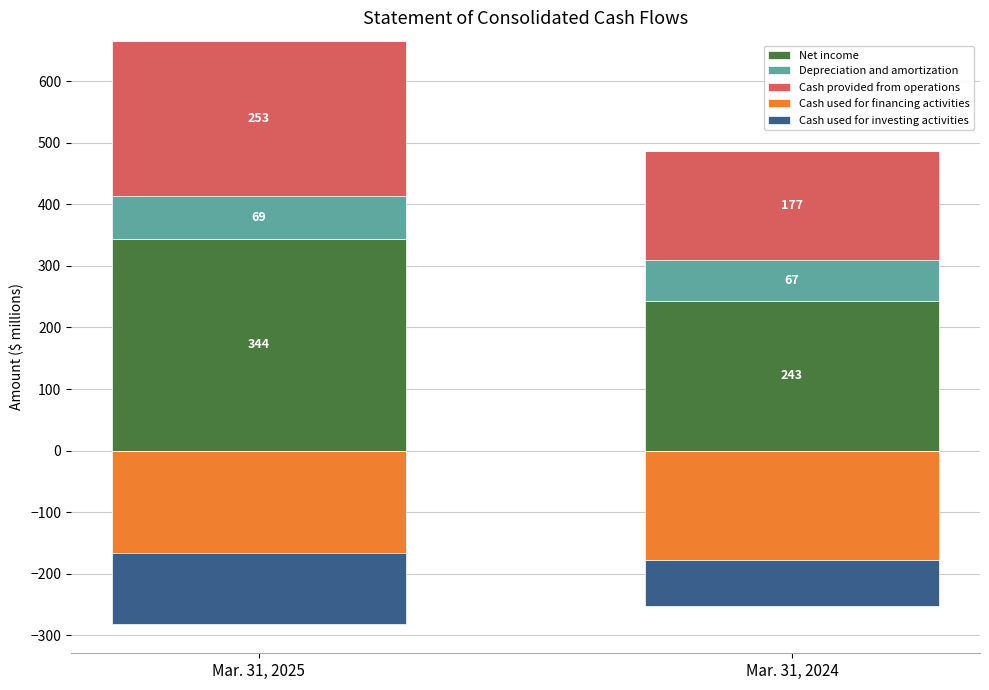

How many bars are there in total?

10